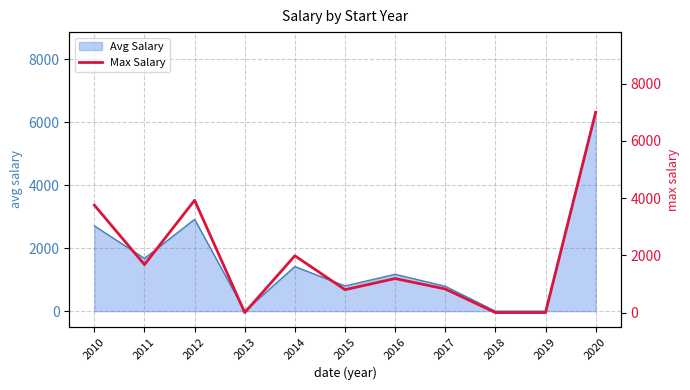

What value does the data have at 2010?

3755